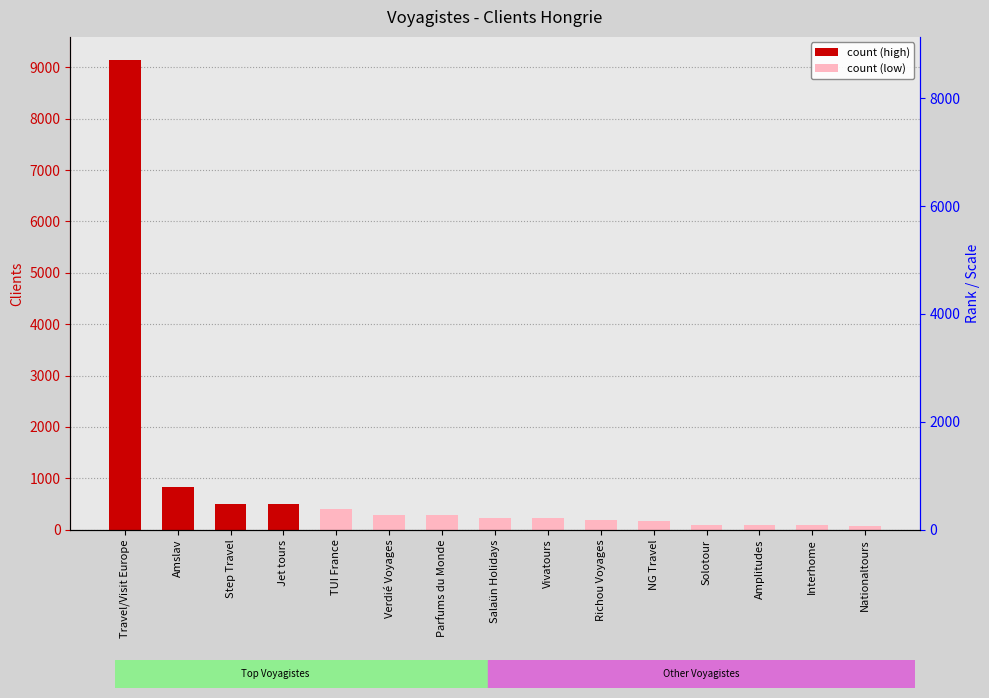

What is the value of the 11th bar from the left?

179